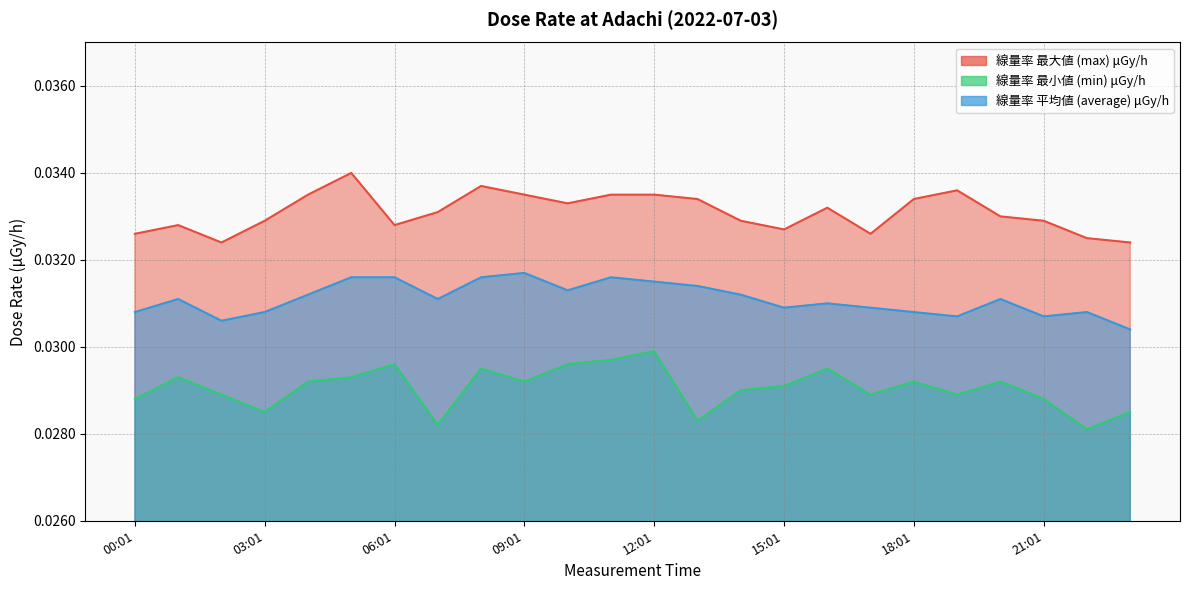

Between 03:01 and 07:01, which series saw the biggest shift?

min